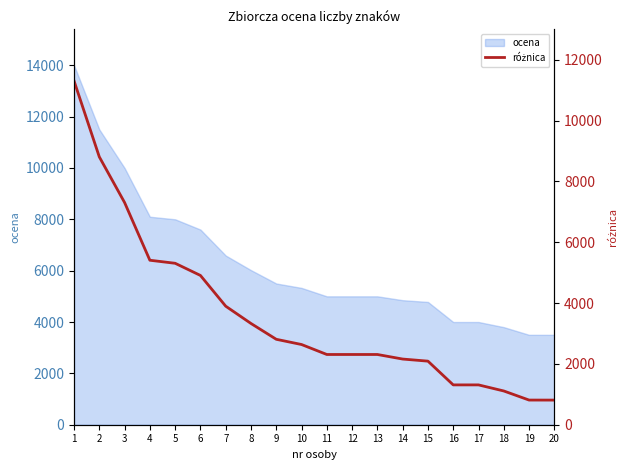

What is the highest value of the ocena series?

14000